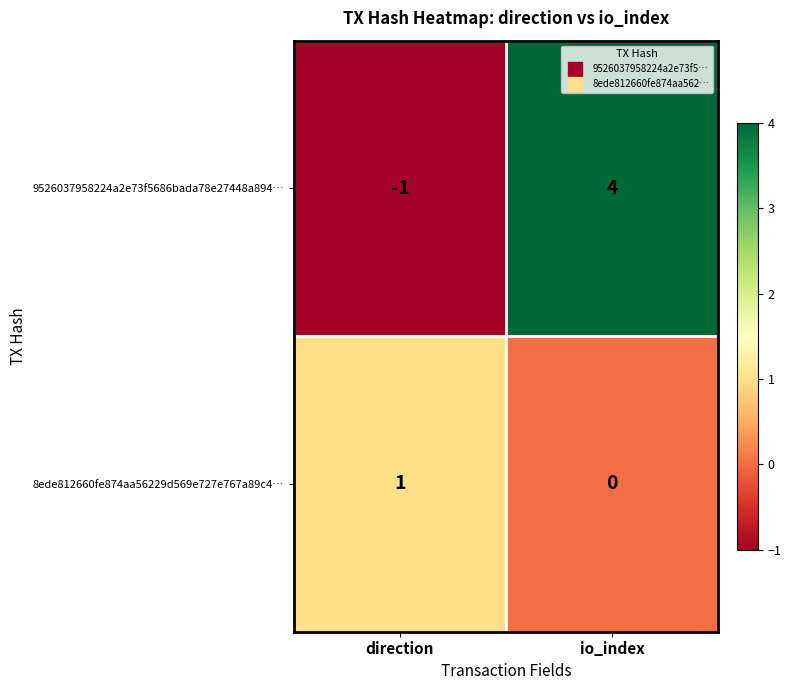

How many categories are shown in the chart?

2